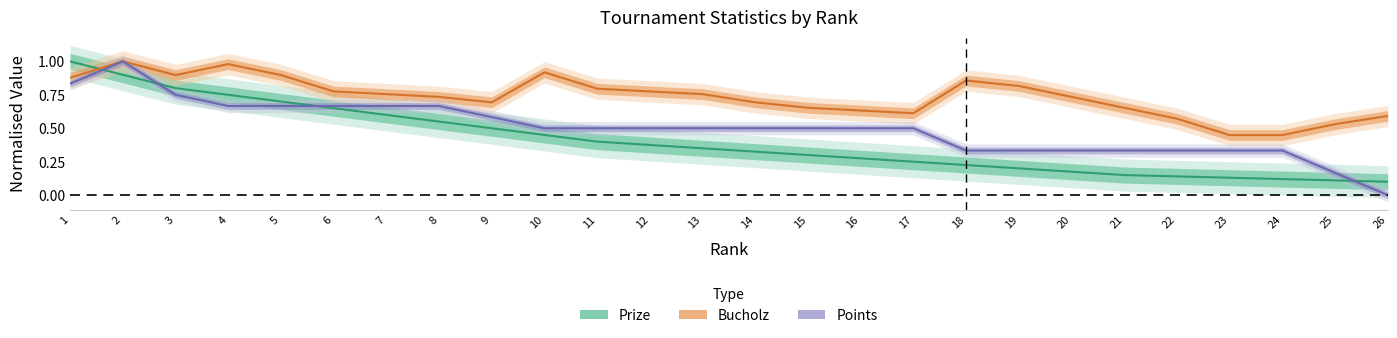

What is the spread (max minus min) of values at 14?

0.4